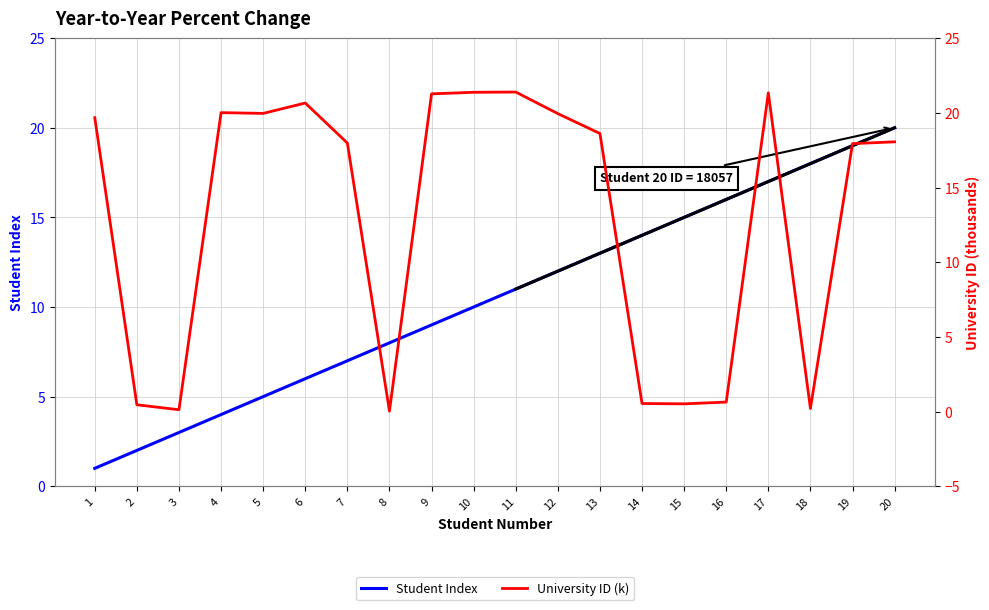

Which series ends up on top after the final intersection of University ID (k) and Student Index?

Student Index